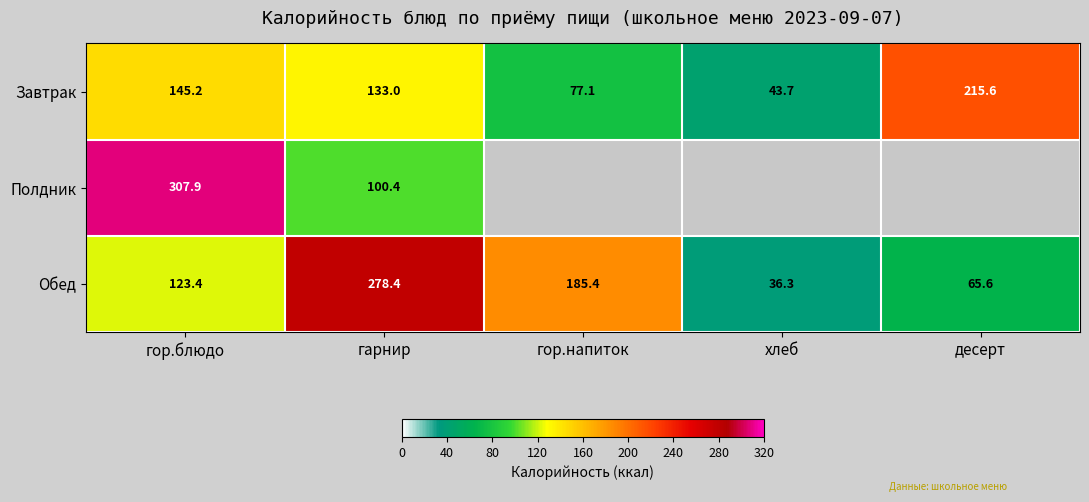

At which label does Обед reach its minimum?

хлеб